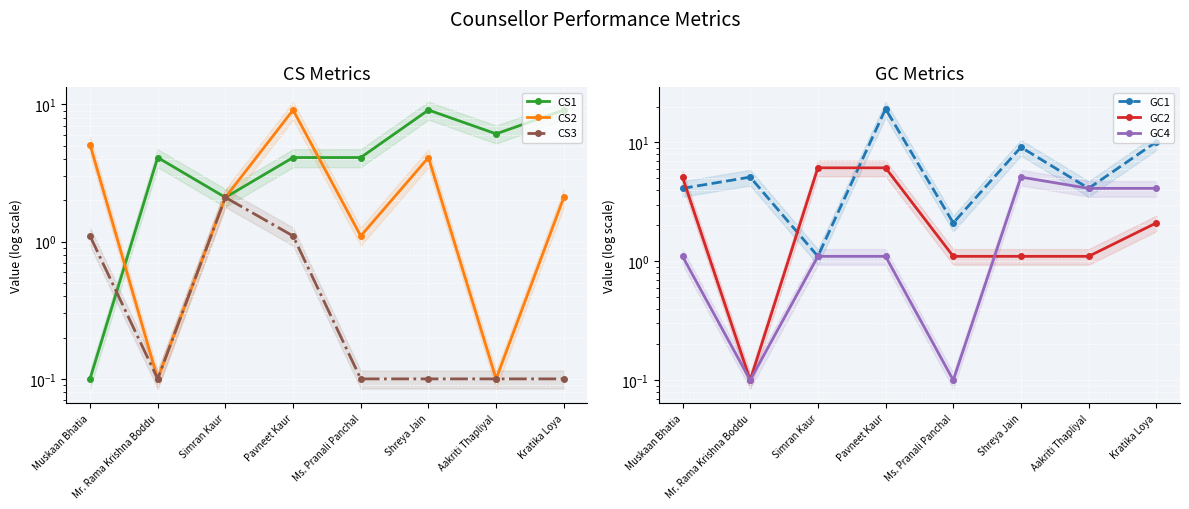

How many data points in CS1 are less than 4?

2